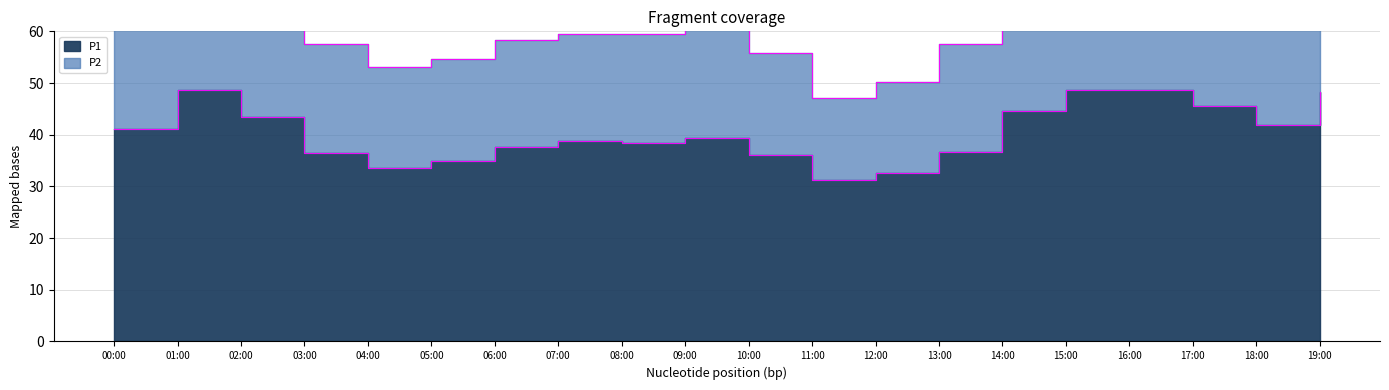

What is the change in value from 04:00 to 11:00?

-2.5